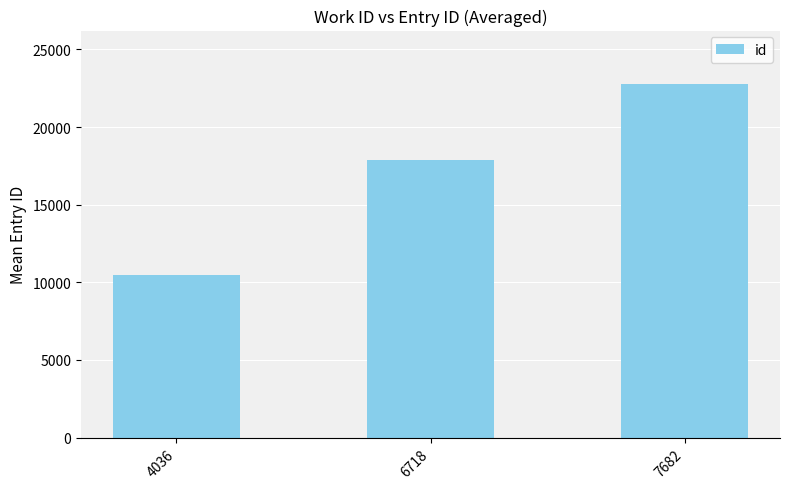

What is the difference between the second highest and minimum values?

7421.5